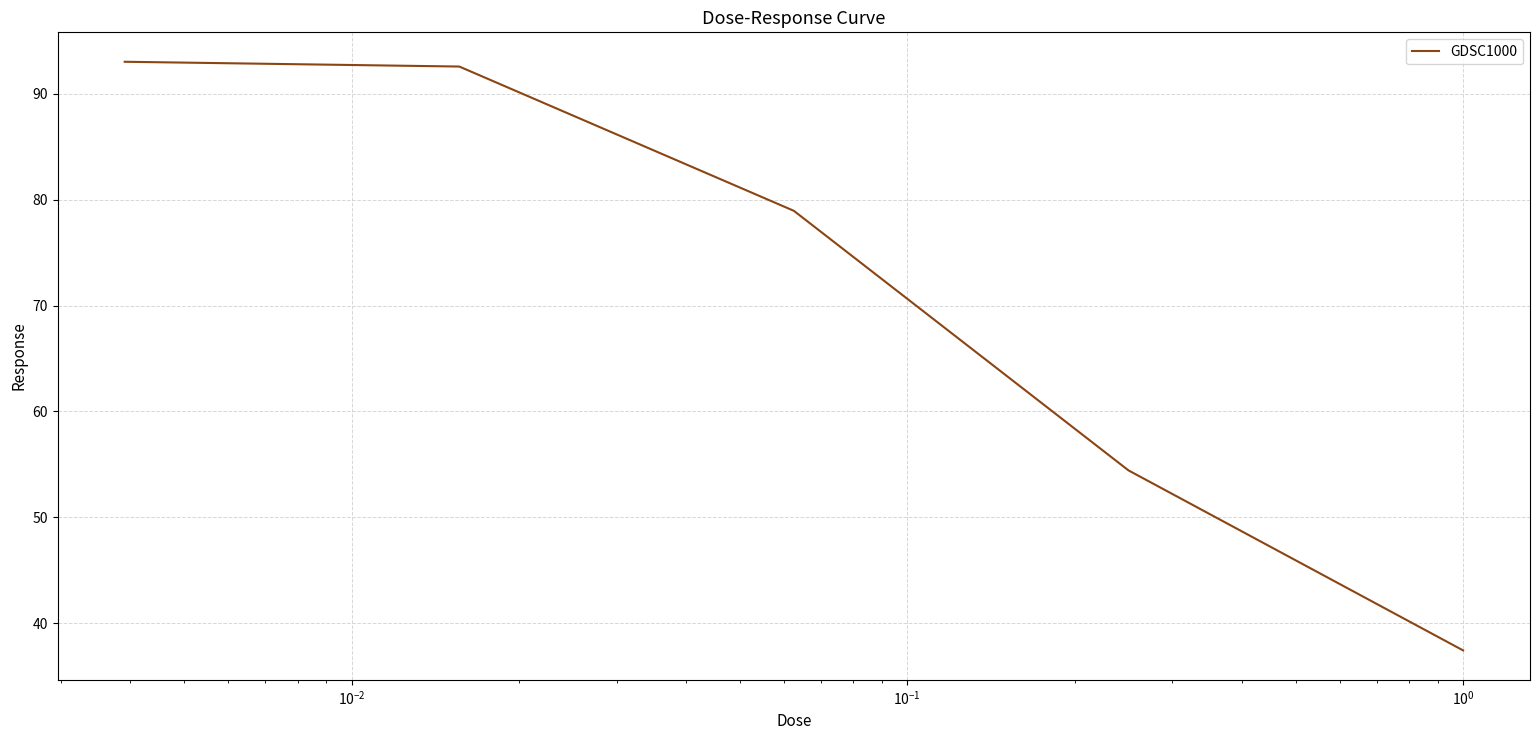

What is the smallest value displayed?

37.4